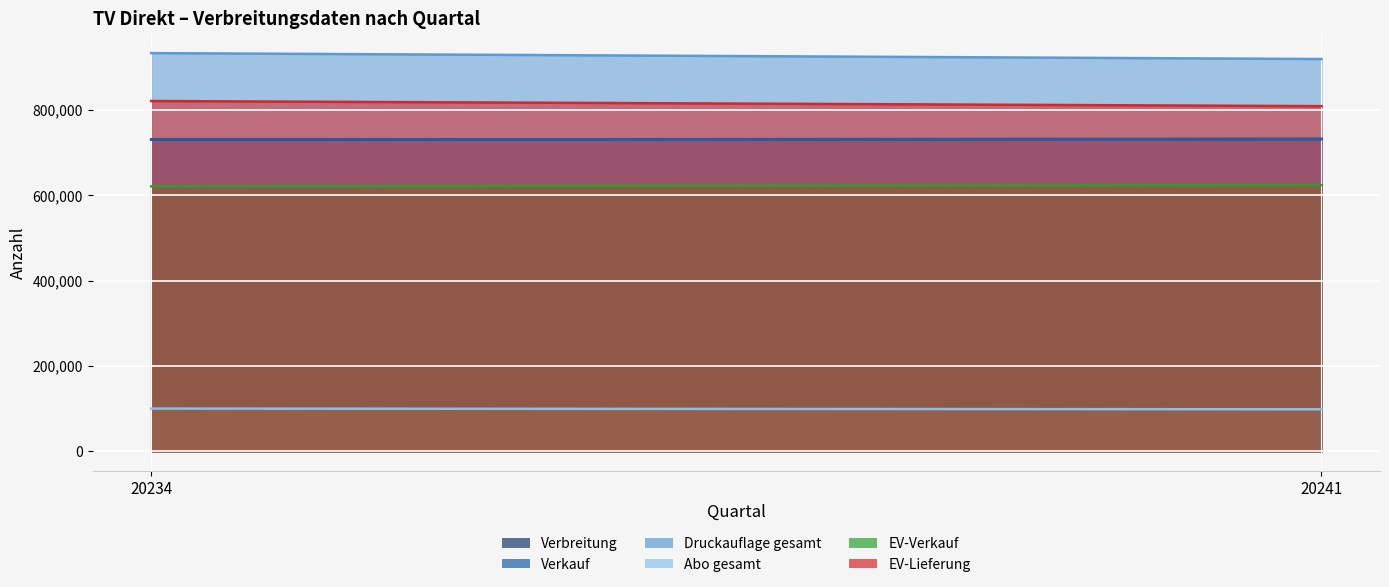

What is the difference between the Druckauflage gesamt values at 20241 and 20234?

13892